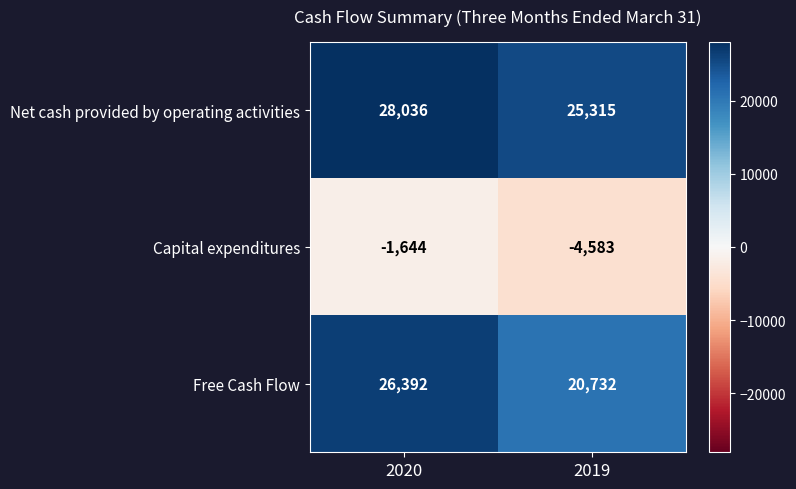

Reading left to right, transcribe all the data shown in this chart.

Net cash provided by operating activities: 2020=28036	2019=25315
Capital expenditures: 2020=-1644	2019=-4583
Free Cash Flow: 2020=26392	2019=20732